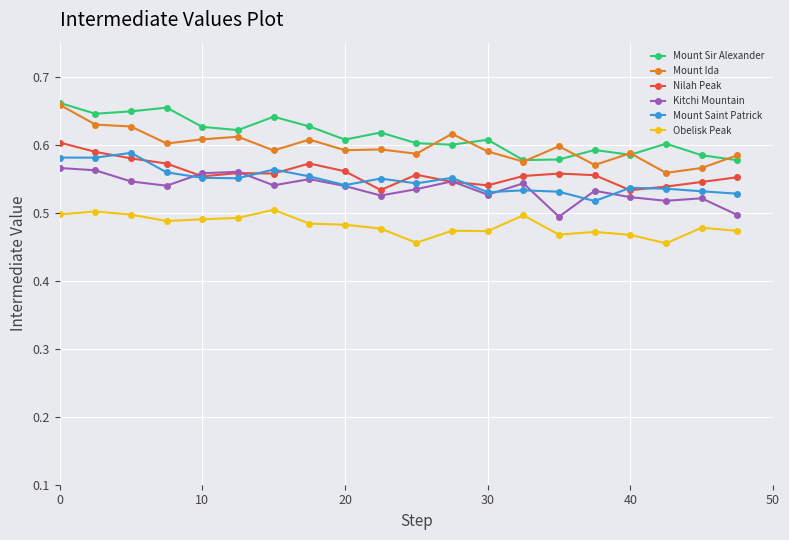

What are all the series names shown in the legend?

Mount Sir Alexander, Mount Ida, Nilah Peak, Kitchi Mountain, Mount Saint Patrick, Obelisk Peak